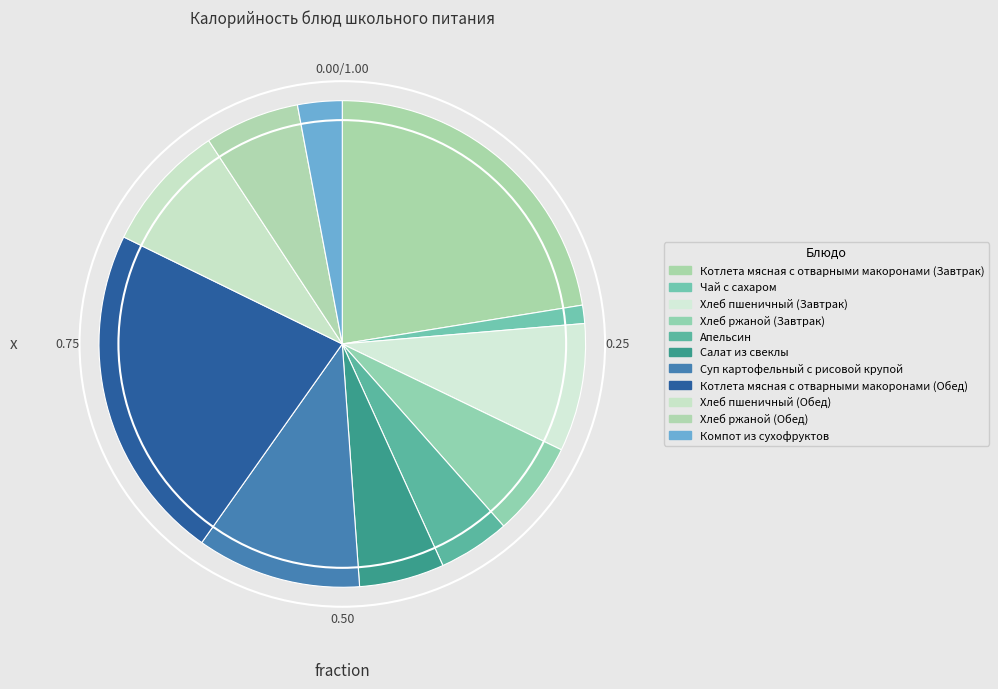

To the nearest percent, what is the combined percentage of Компот из сухофруктов and Хлеб пшеничный (Обед)?

11%